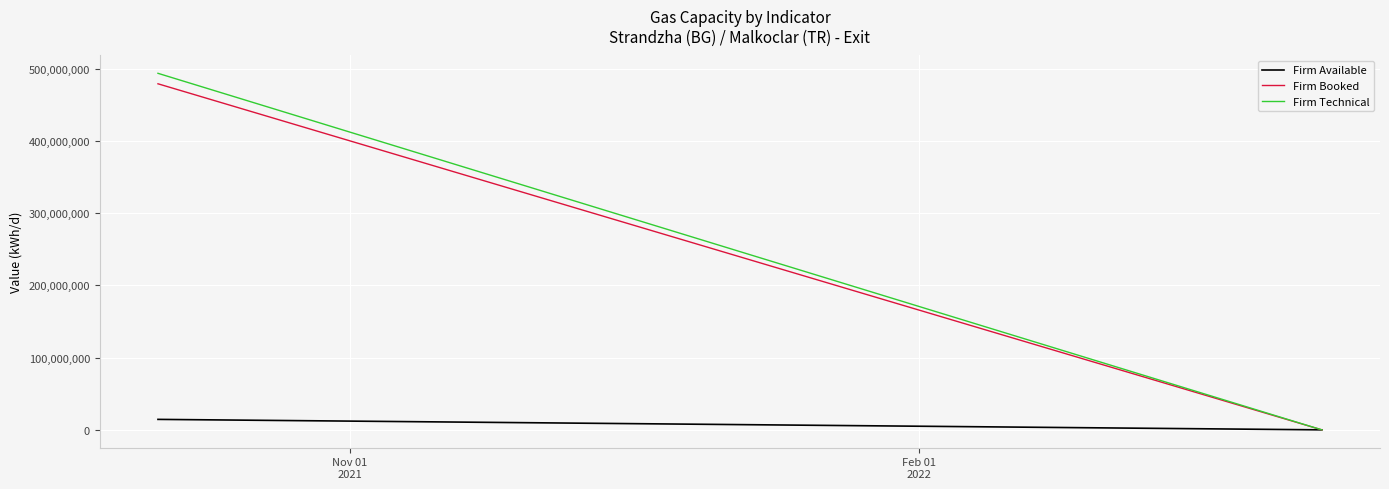

Reading left to right, transcribe all the data shown in this chart.

Firm Available: 14501137	0
Firm Booked: 479226430	0
Firm Technical: 493727567	0